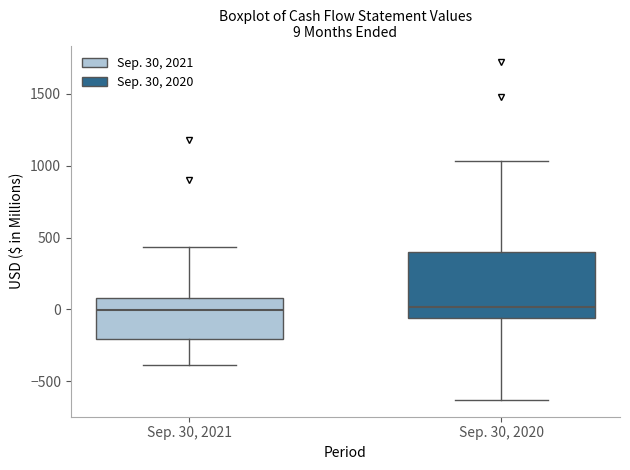

Which box is the tallest, from its lower edge to its upper edge?

Sep. 30, 2020